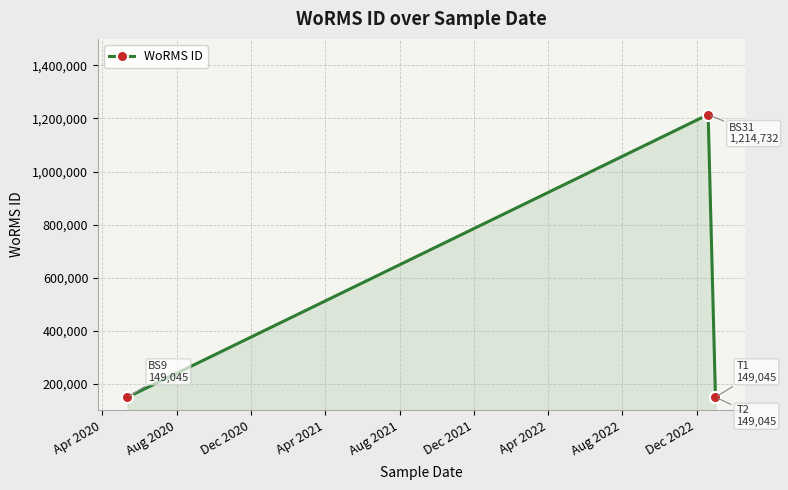

Is it true that the value at Dec 2020 is 260752?

False